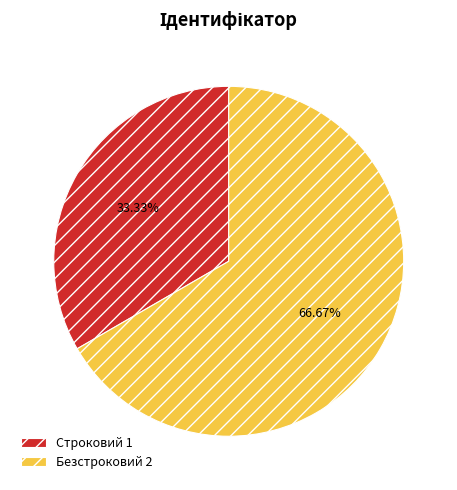

Between Строковий and Безстроковий, which is larger?

Безстроковий